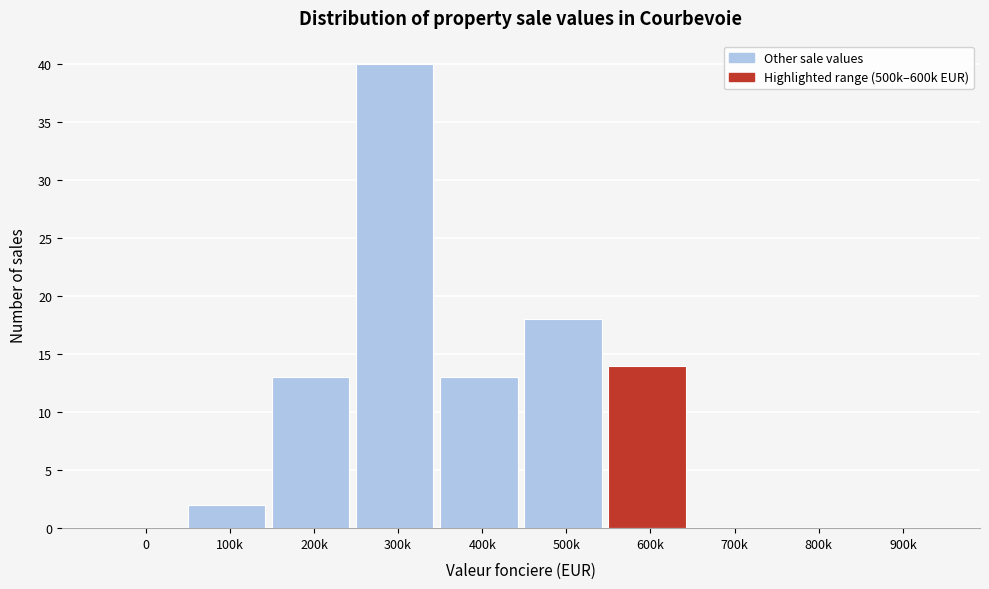

Reading left to right, what are all the values shown in this chart?

0=0	100k=2	200k=13	300k=40	400k=13	500k=18	600k=14	700k=0	800k=0	900k=0